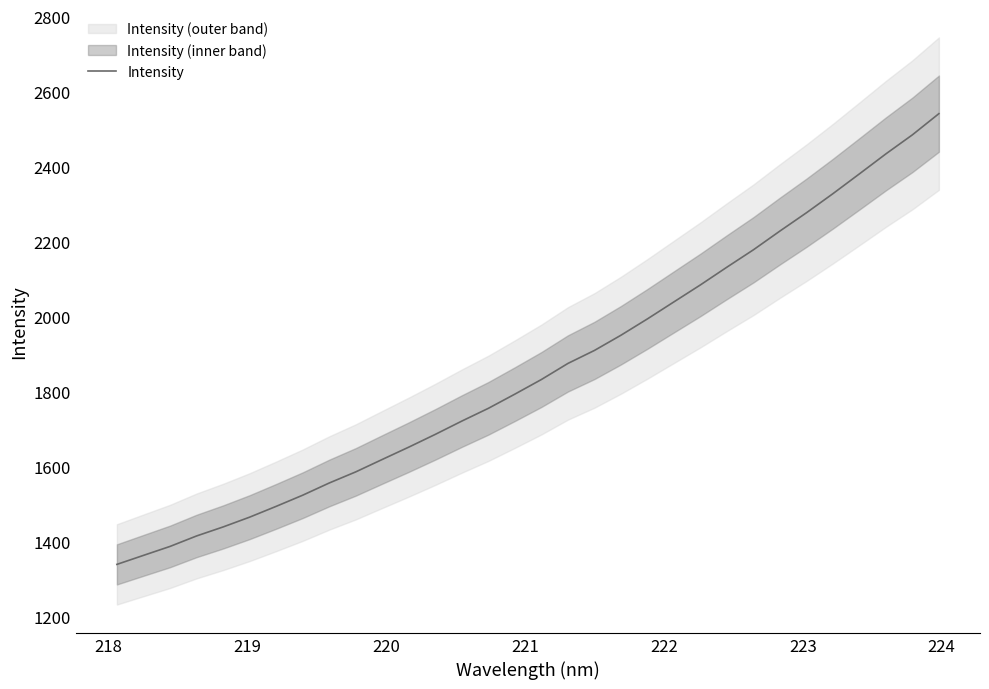

Is this an area chart (filled region under the line)?

No